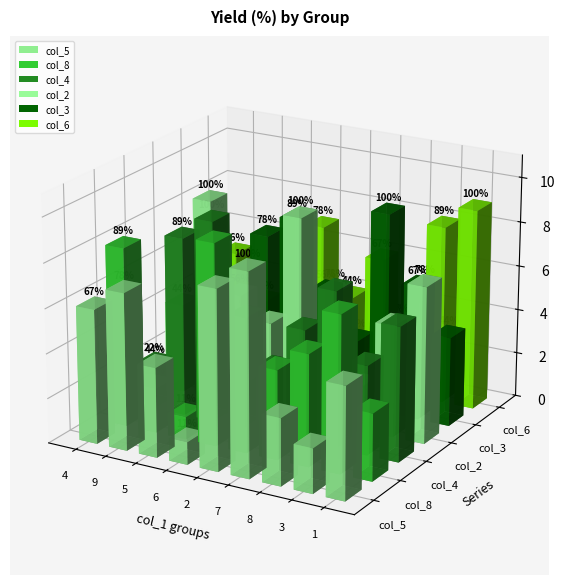

What is the greatest value displayed?

9